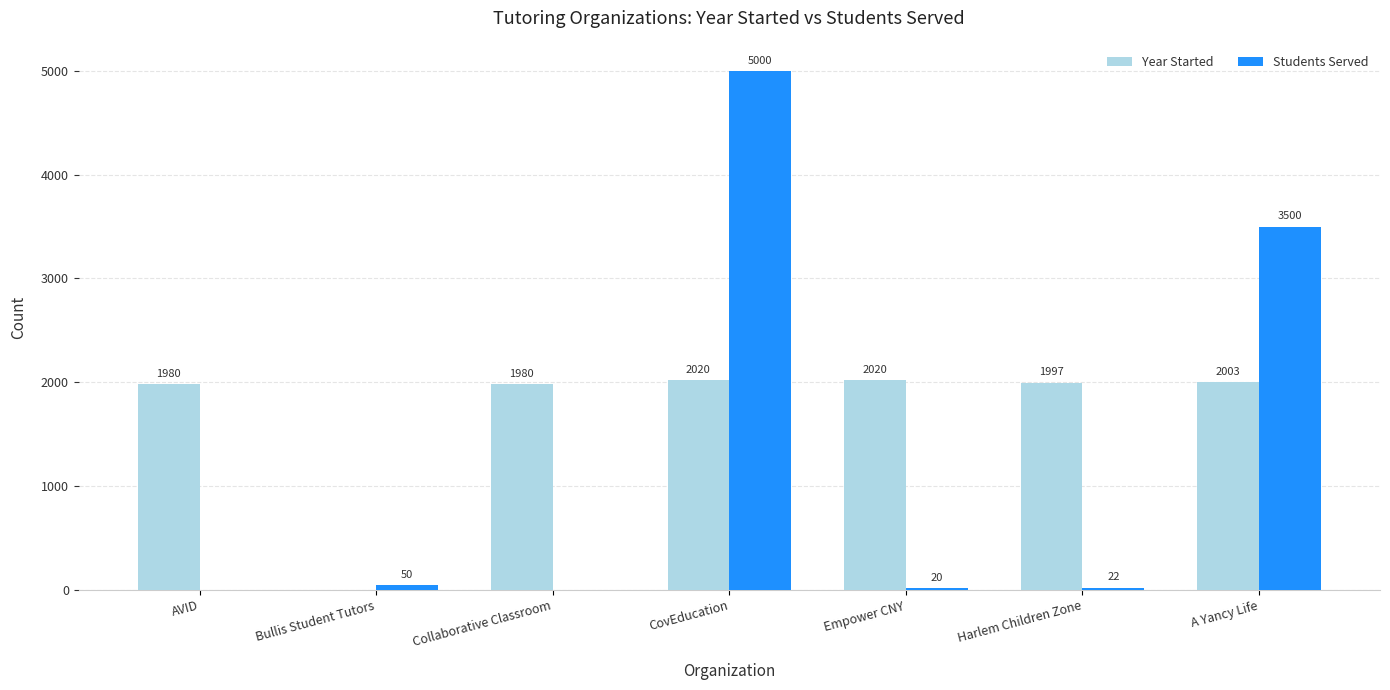

Between AVID and A Yancy Life, which series saw the biggest shift?

Students Served